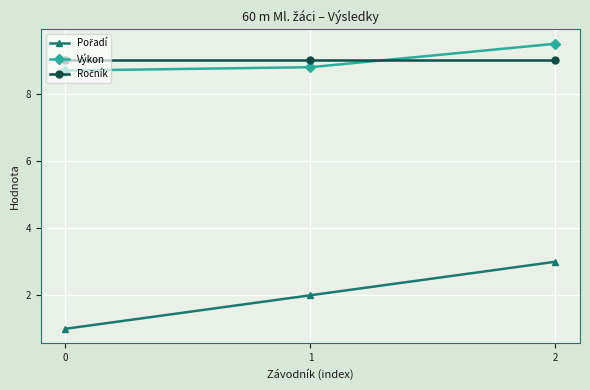

How many categories are shown in the chart?

3